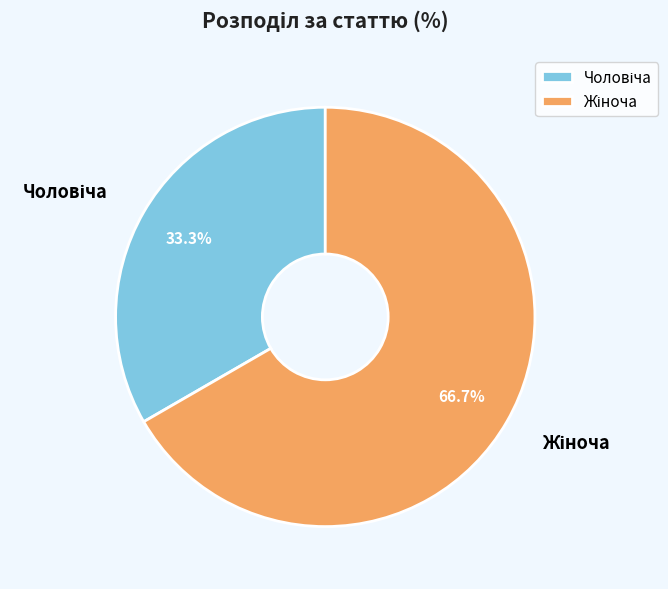

What percentage is the Чоловіча slice, to the nearest percent?

33%